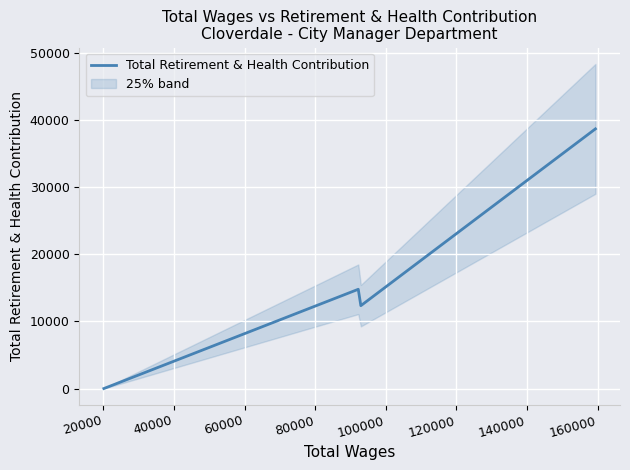

True or false: there are more than 2 points higher than both neighbors.

False